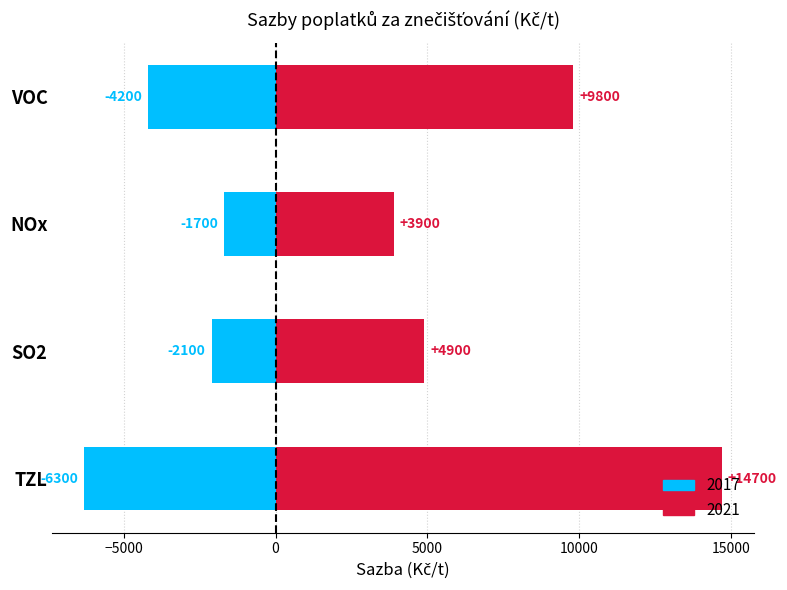

How many bars are there in total?

8